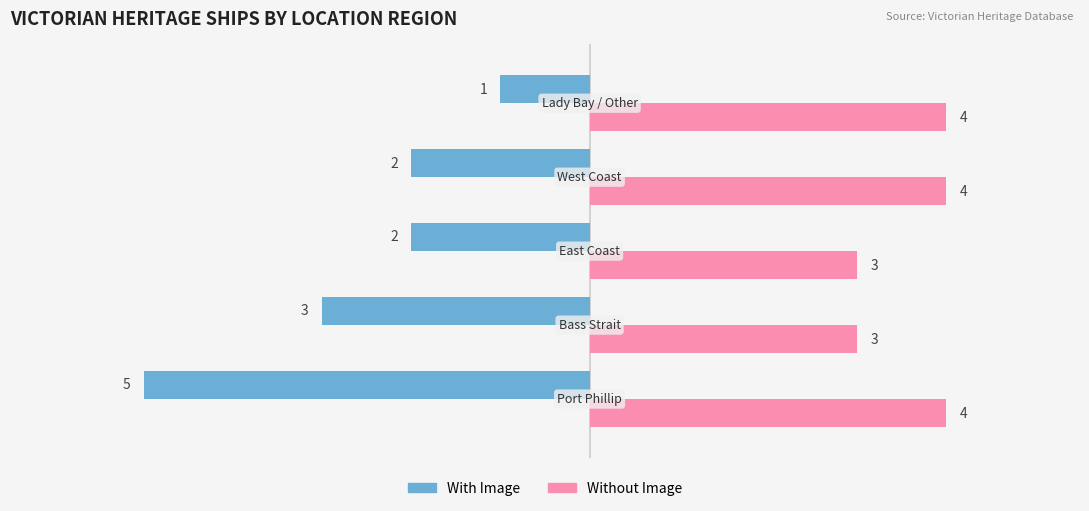

At how many categories does at least one series exceed 2?

5